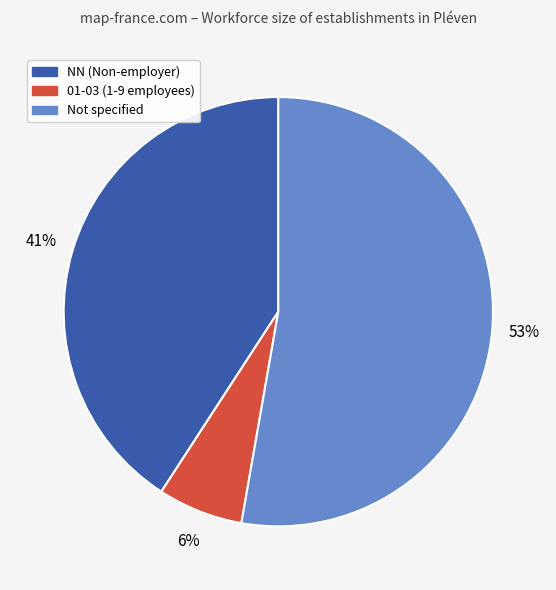

To the nearest percent, what is the average slice percentage?

33%